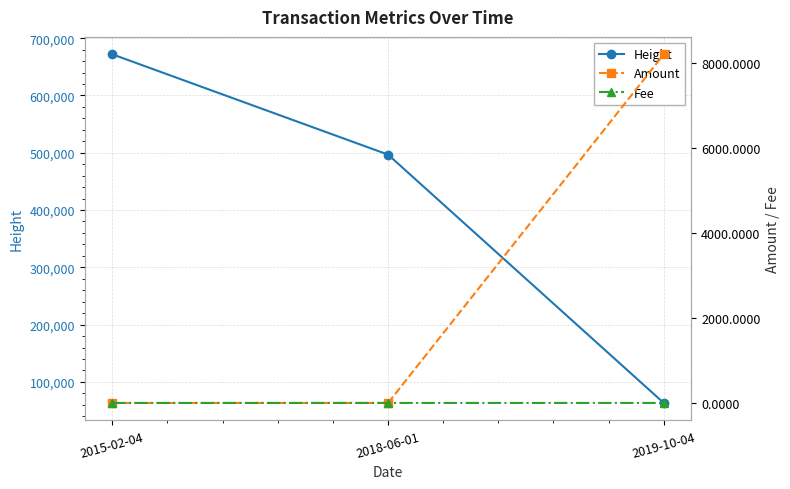

Is the value of Fee at 2015-02-04 greater than the value of Amount at 2018-06-01?

Yes